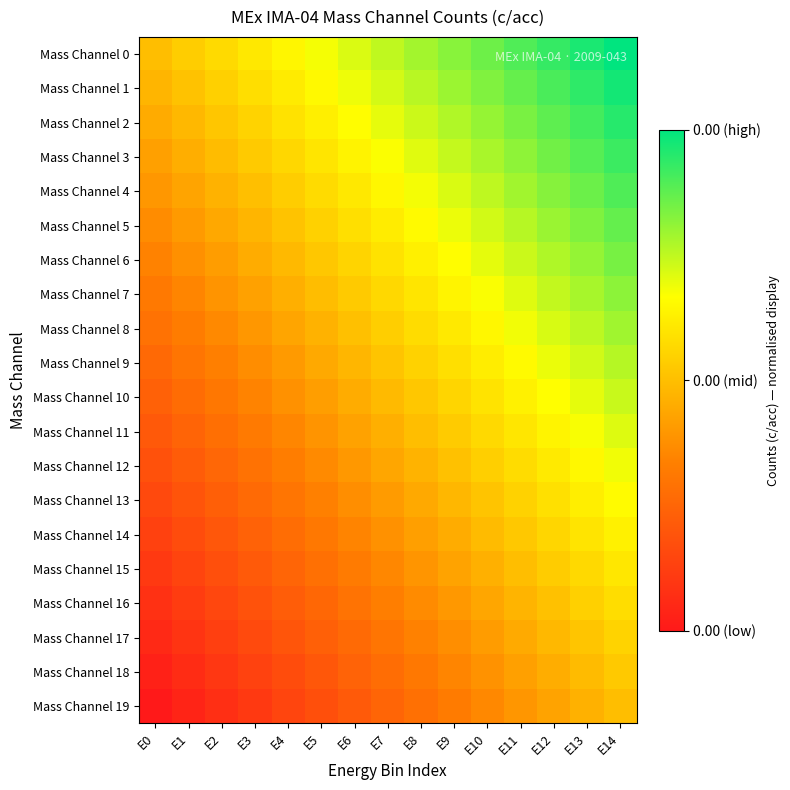

What is the spread (max minus min) of values at E0?

0.5